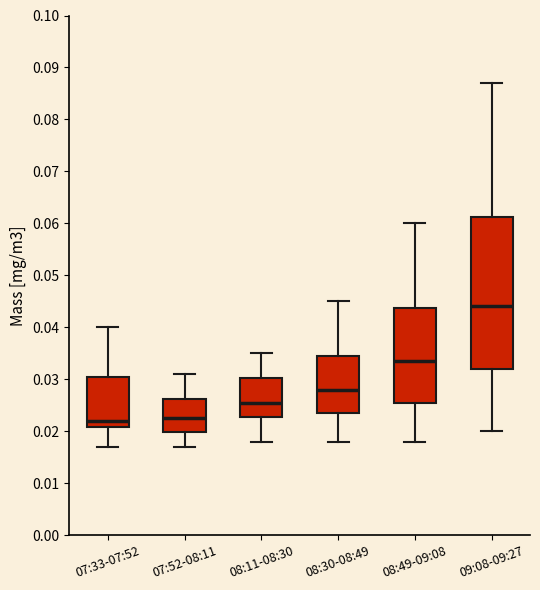

Which box has the highest median line?

09:08-09:27